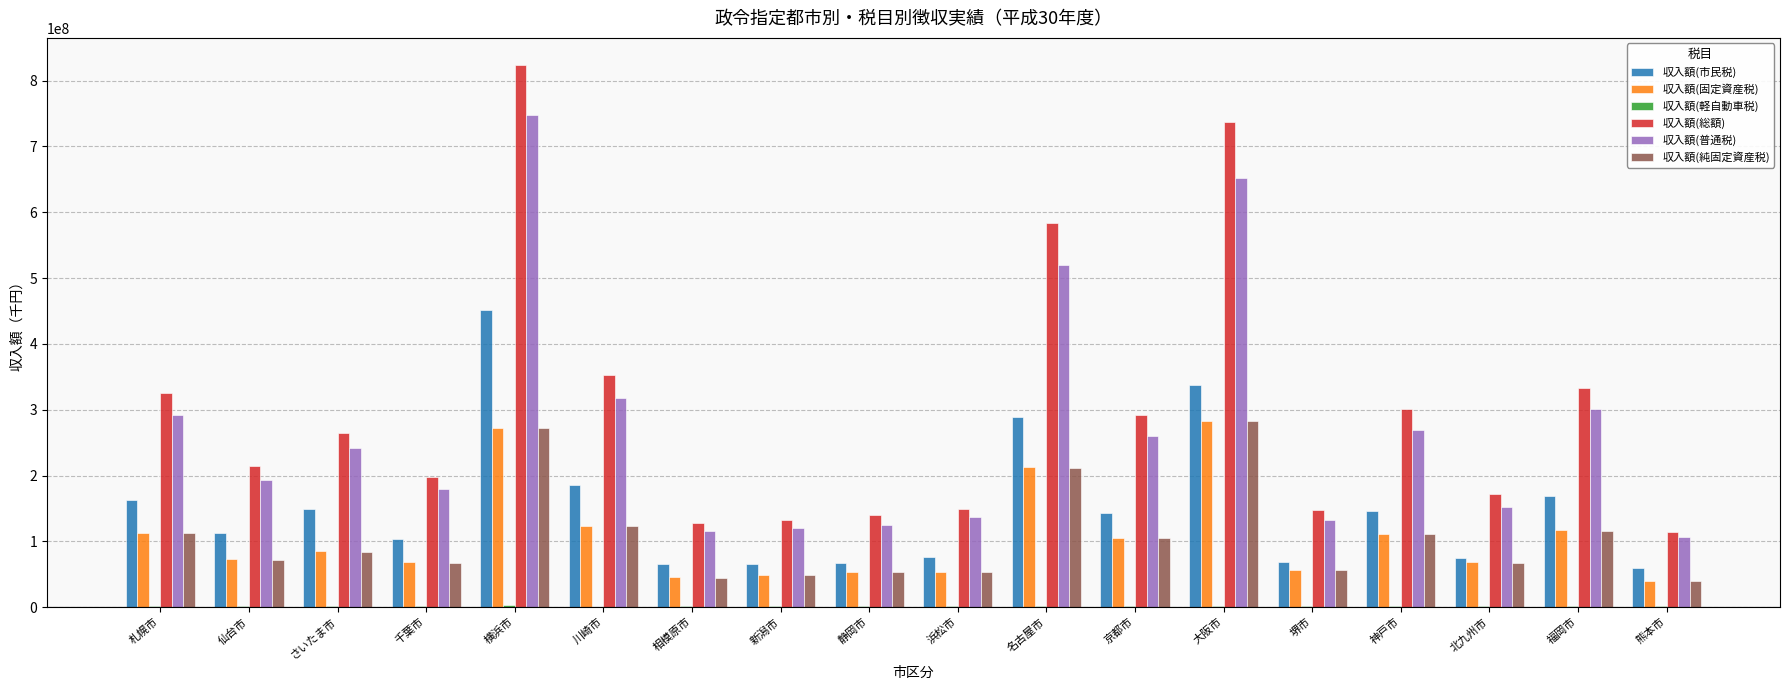

What is the spread (max minus min) of values at 堺市?

146544595